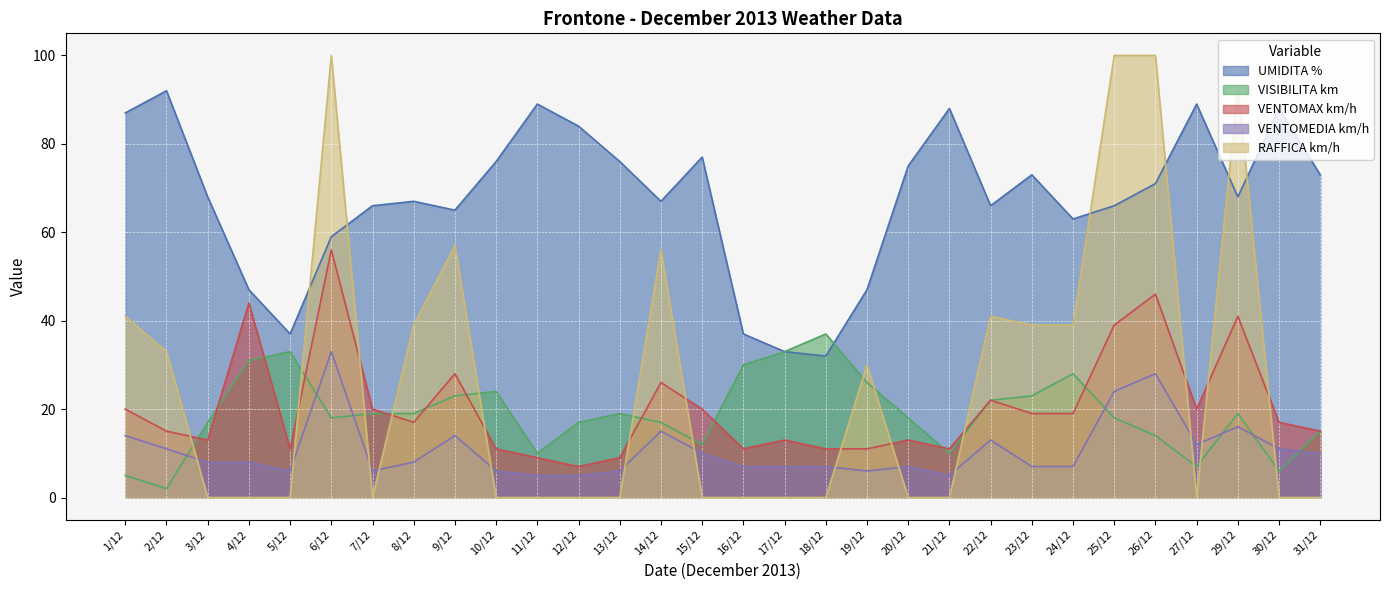

How many interior local valleys does the RAFFICA km/h series have?

2